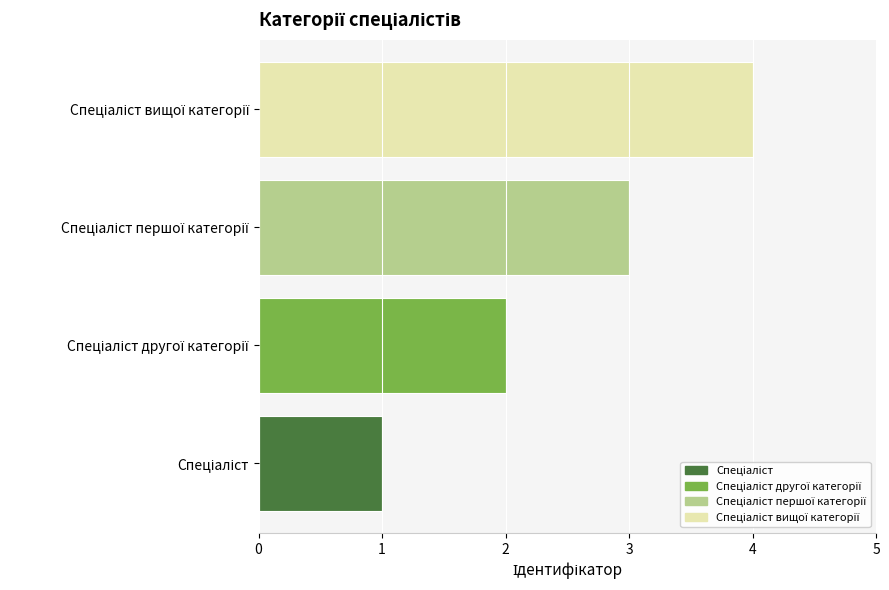

What is the smallest value displayed?

1